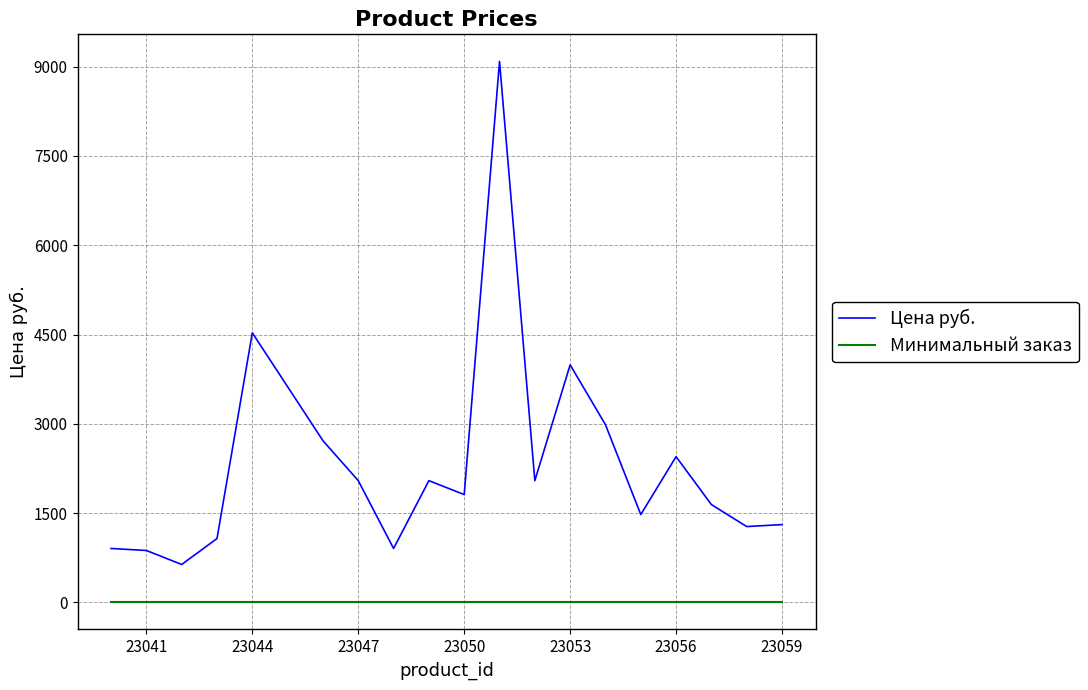

How many distinct data groups are displayed?

2